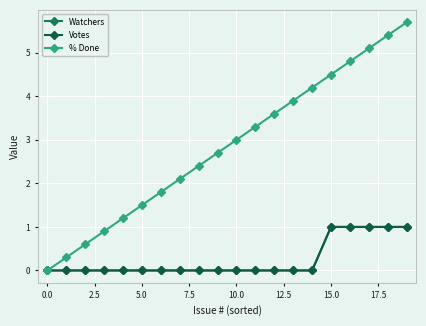

Does the chart have visible grid lines?

Yes